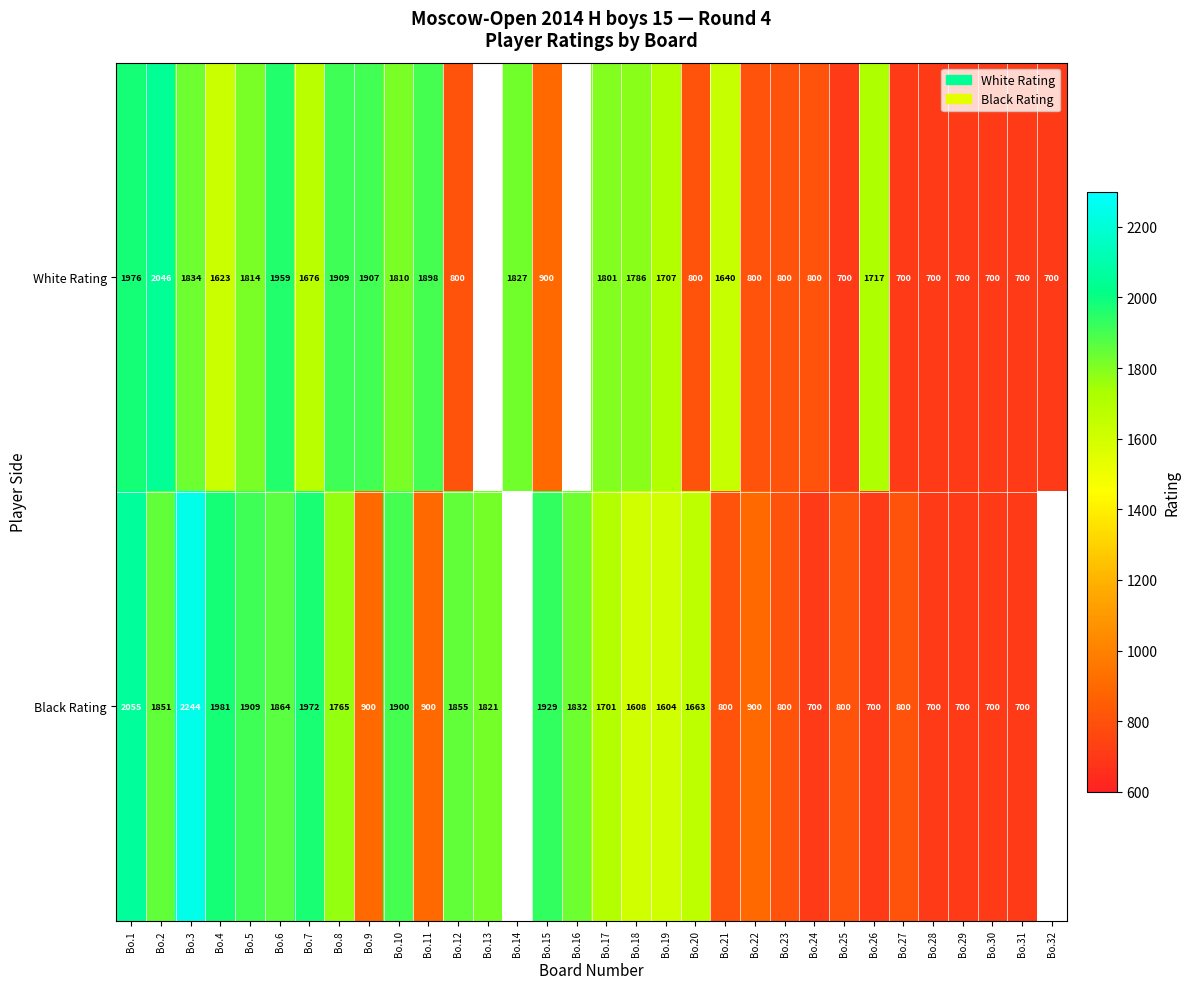

Which has a higher value, Bo.16 or Bo.9?

Bo.9